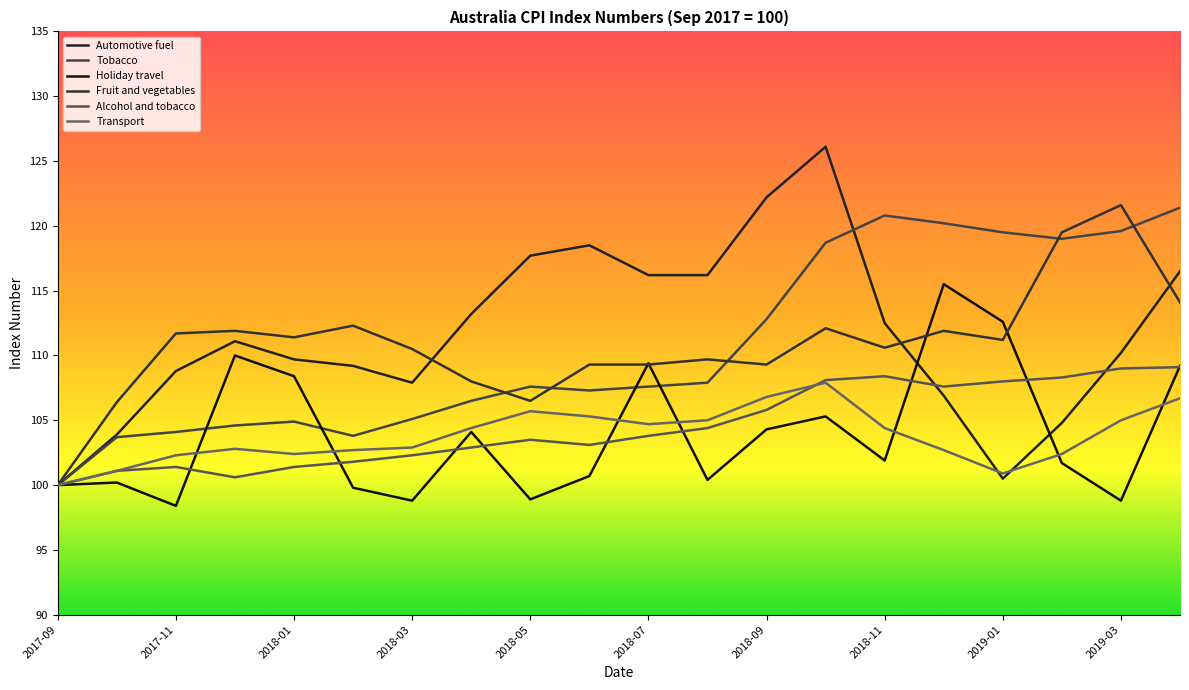

How many lines are shown in the chart?

6